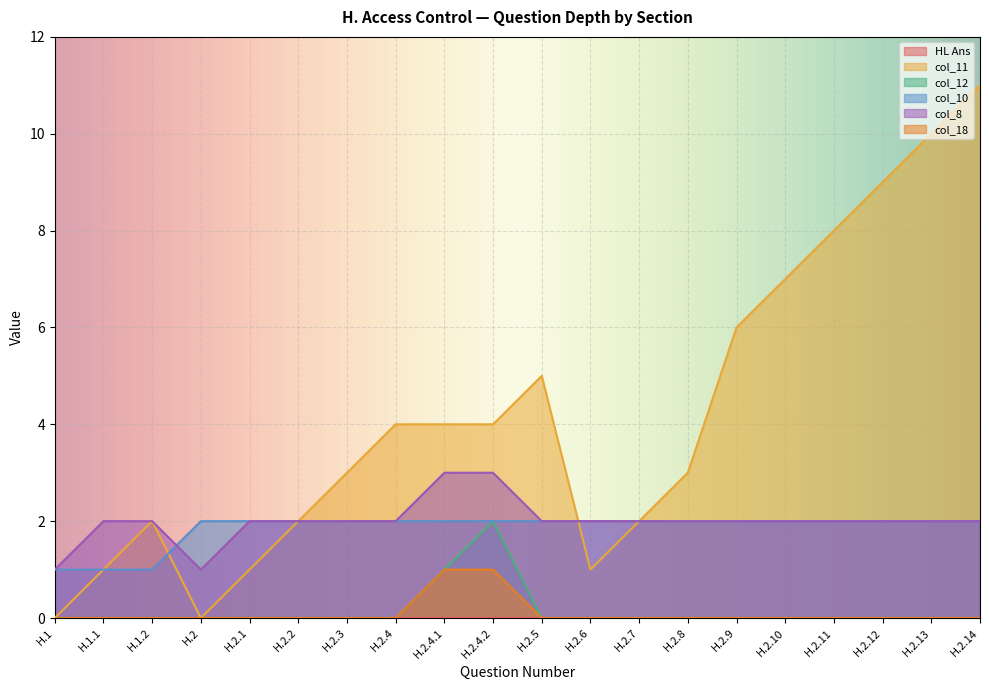

True or false: col_11 has more than 2 points higher than both neighbors.

False